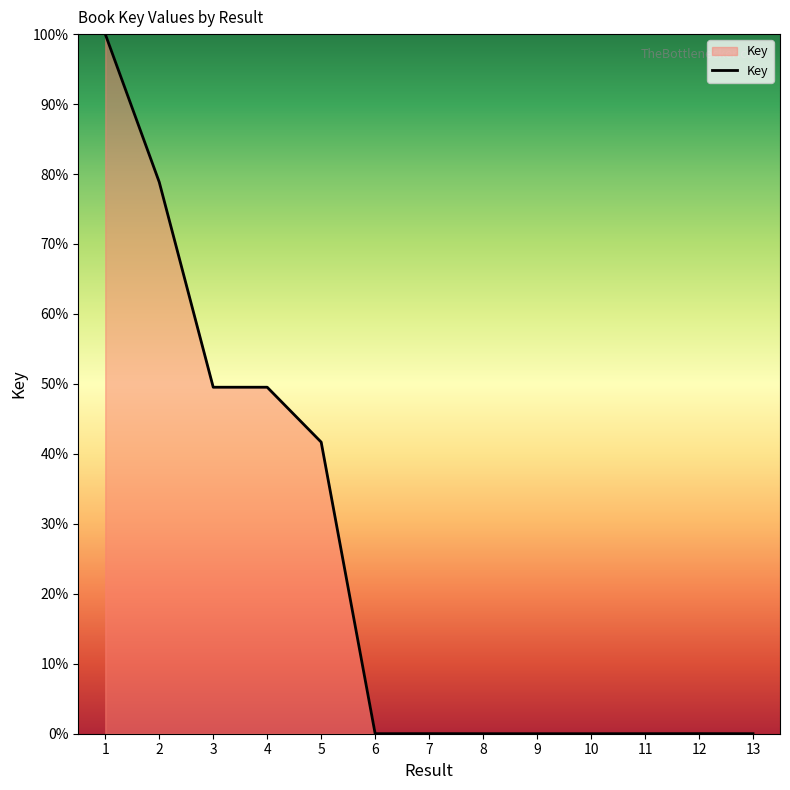

True or false: the data shows 78.8 at 2.

True